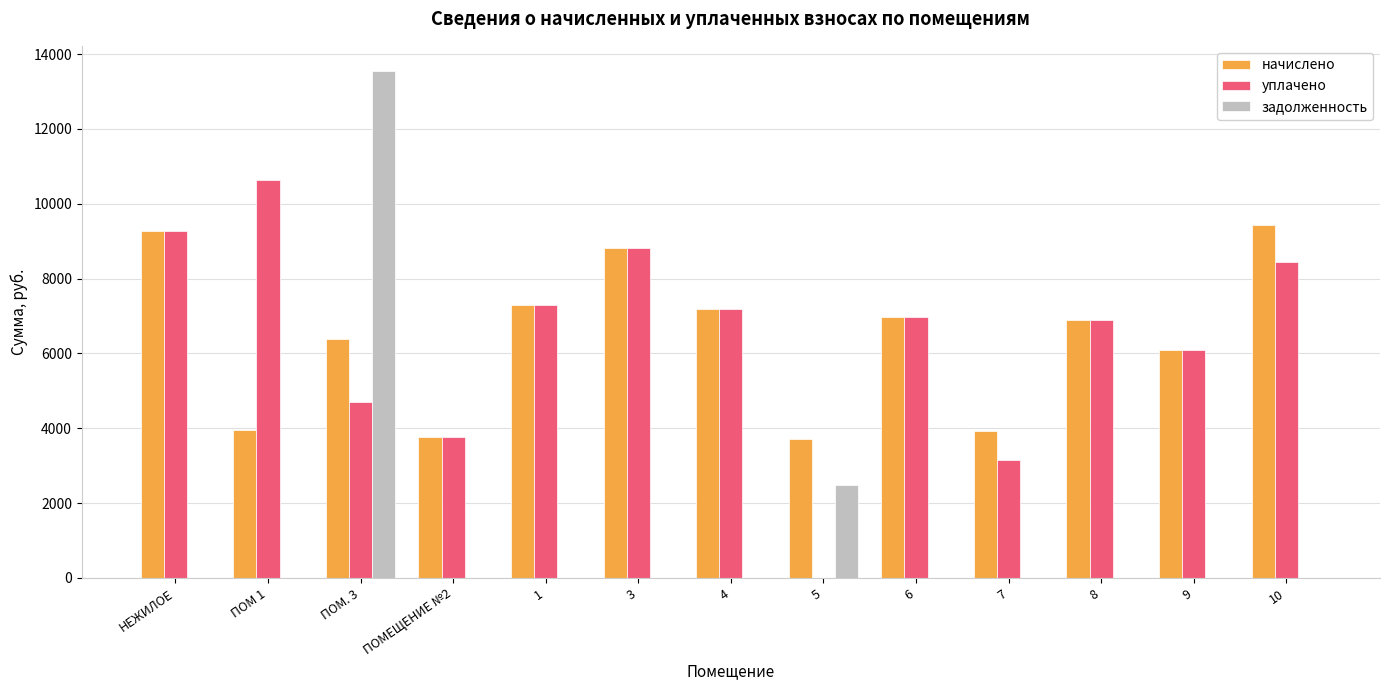

What is the sum of all задолженность values?

16019.9